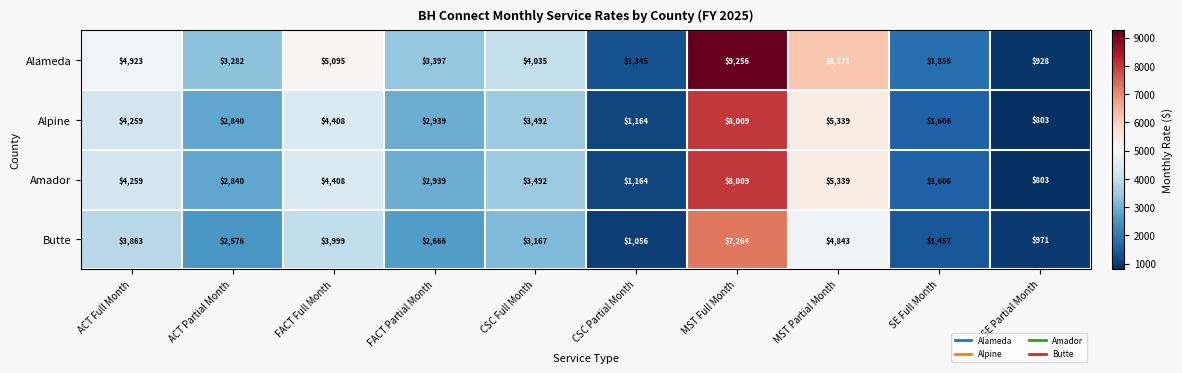

Rank the categories by Butte value from highest to lowest.

MST Full Month, MST Partial Month, FACT Full Month, ACT Full Month, CSC Full Month, FACT Partial Month, ACT Partial Month, SE Full Month, CSC Partial Month, SE Partial Month